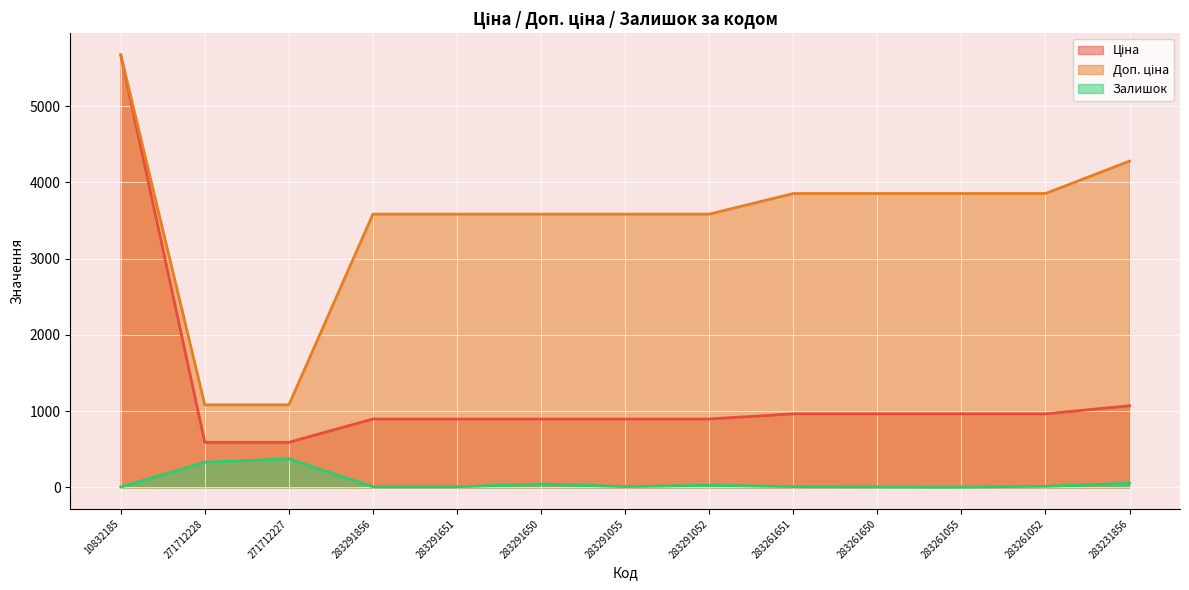

Rank the categories by Доп. ціна value from highest to lowest.

10832185, 283231856, 283261651, 283261650, 283261055, 283261052, 283291856, 283291651, 283291650, 283291055, 283291052, 271712228, 271712227